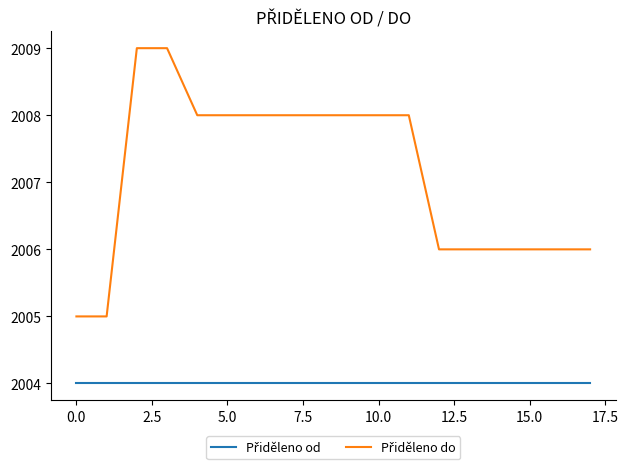

What is the minimum value shown in the chart?

2004